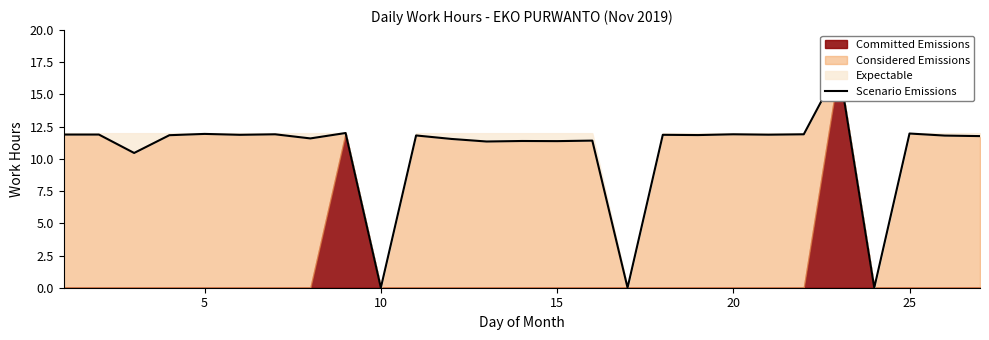

How many data points does each series have?

27